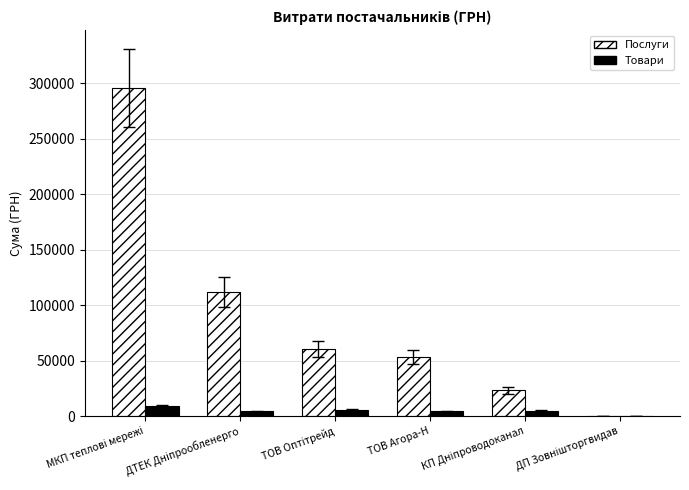

What is the average value of the Послуги series?

90743.6